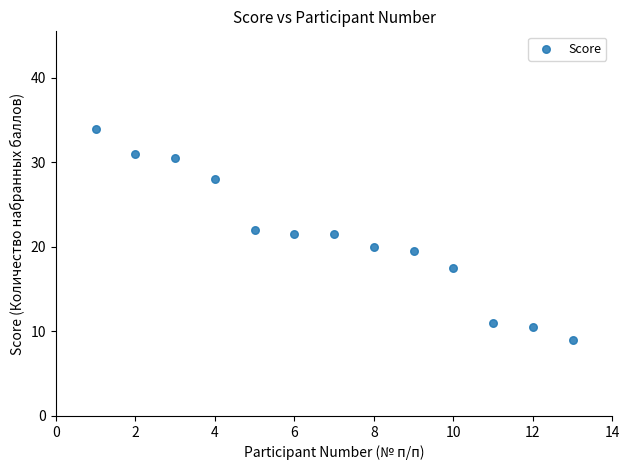

What is the range of X values (max minus min)?

12.0